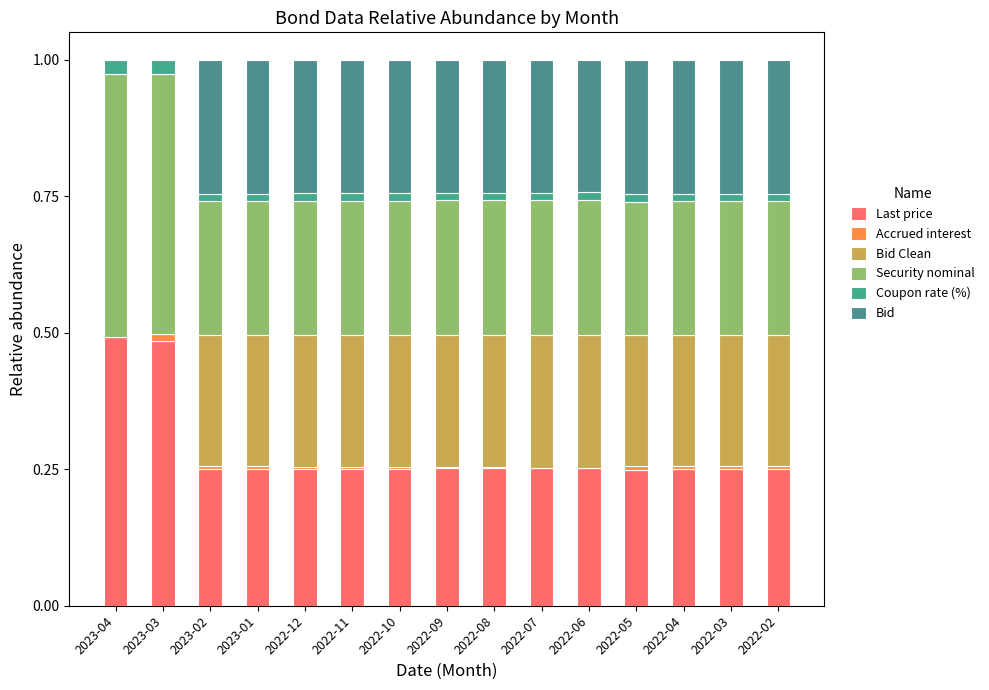

Rank the series by their maximum value, from lowest to highest.

Accrued interest, Coupon rate (%), Bid Clean, Bid, Security nominal, Last price